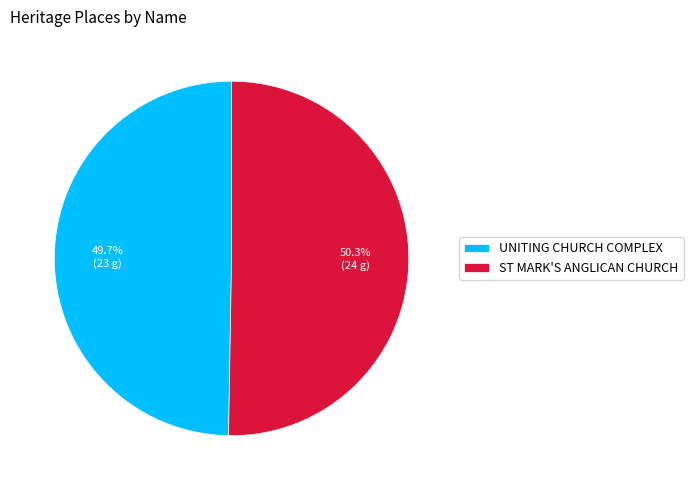

Does any single category account for the majority?

Yes